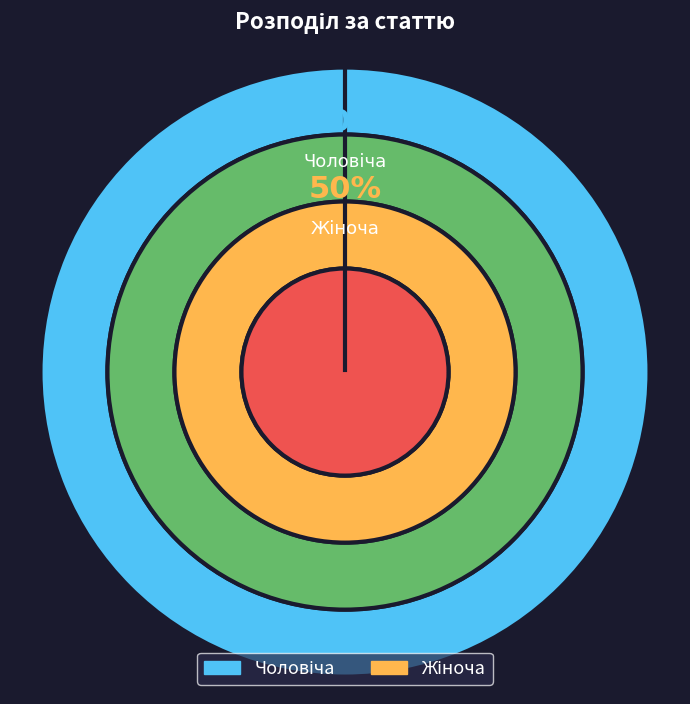

Count the number of slices in the pie.

2